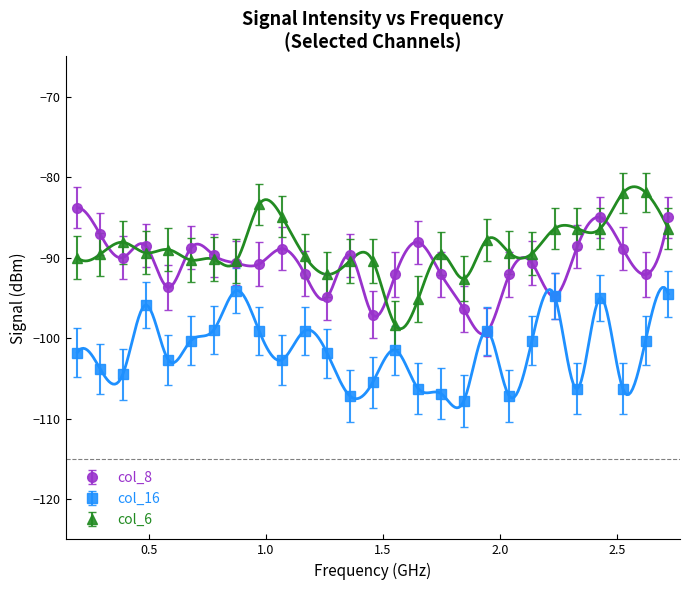

What is the value of the col_6 point at the 6th from the left?

-90.3